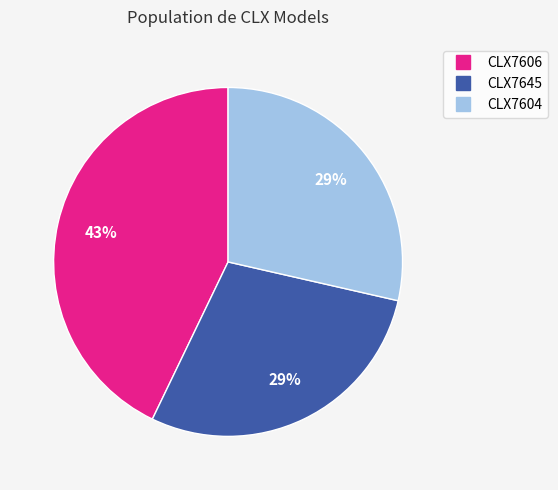

How many slices are in this pie chart?

3